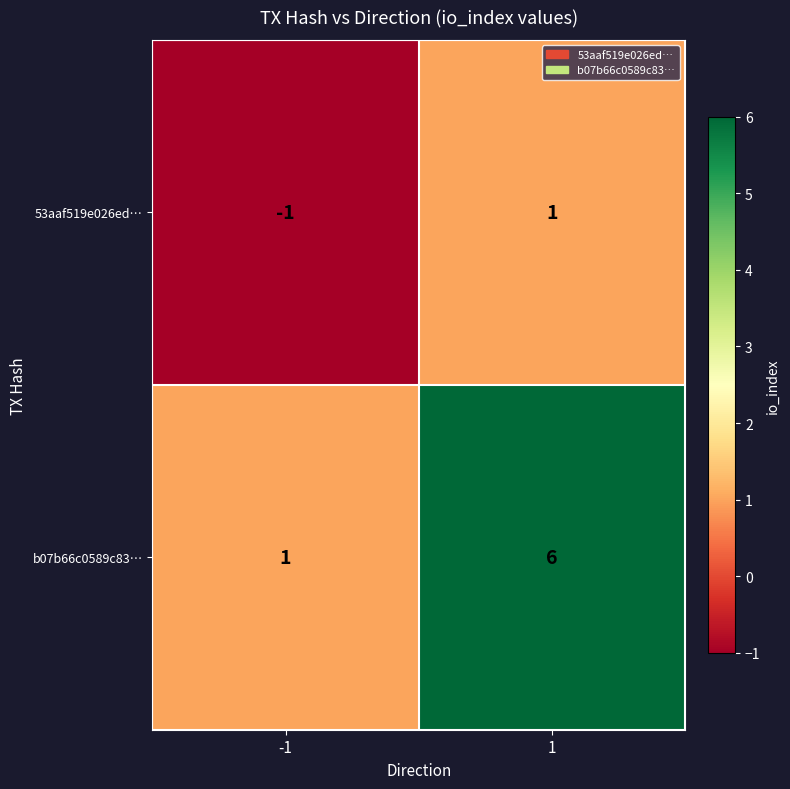

What is the difference between the maximum and minimum values in the b07b66c0589c83… series?

5